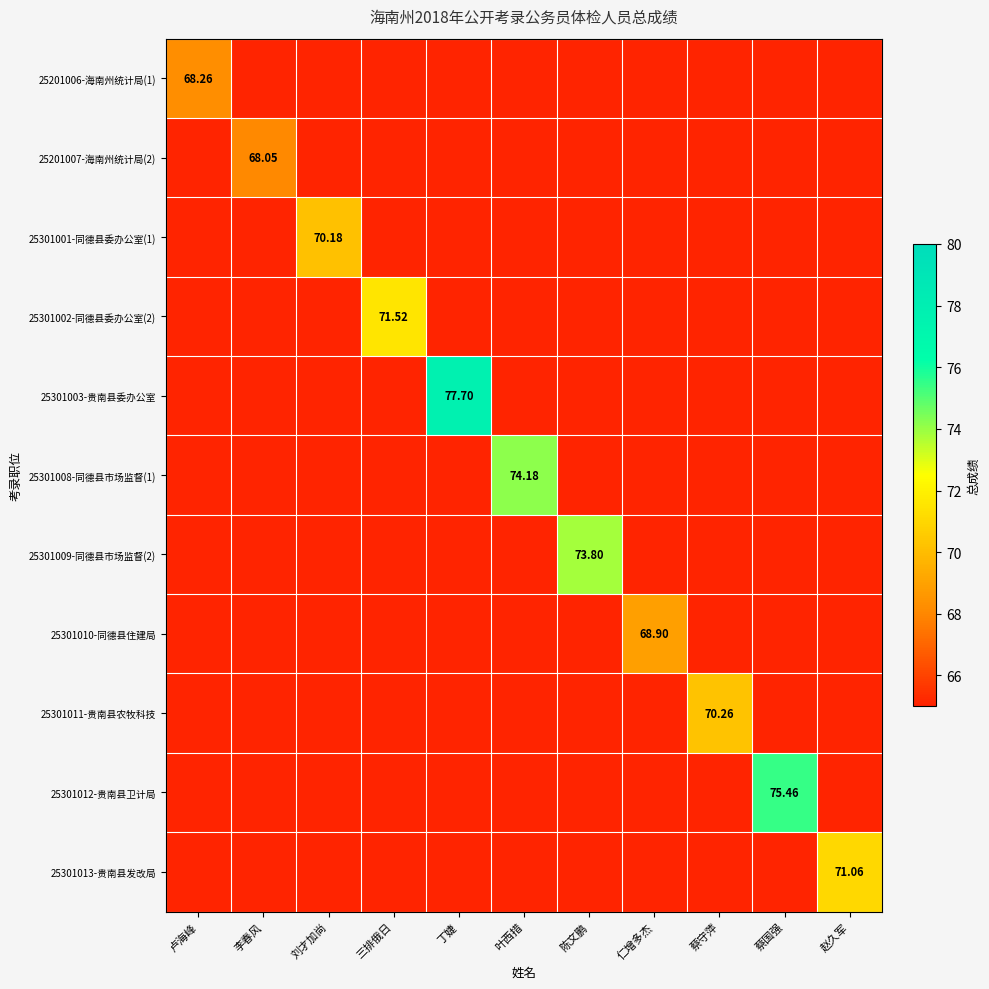

What is the maximum value shown in the chart?

77.7